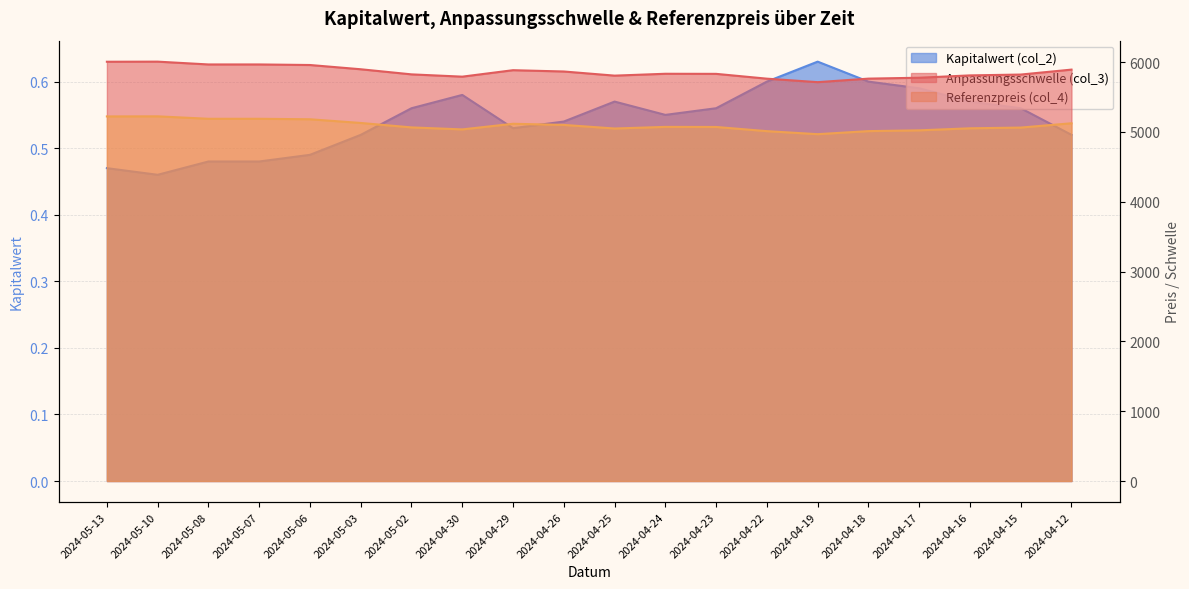

What is the difference between the second highest and minimum values in the Referenzpreis (col_4) series?

254.2